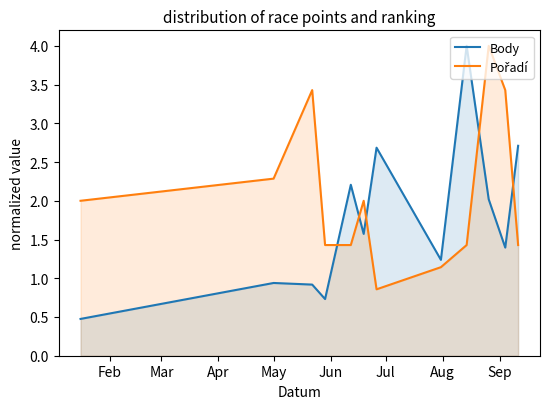

Which series has the widest spread of values?

Body